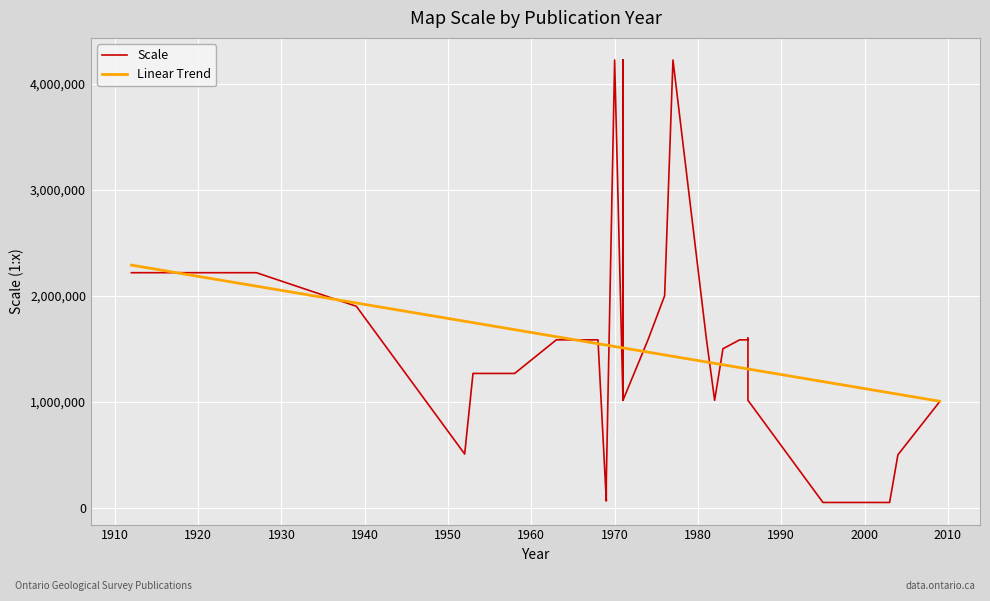

List the labels in order of value, largest first.

1970, 1971, 1977, 1912, 1927, 1976, 1939, 1981, 1986, 1963, 1968, 1974, 1985, 1986, 1983, 1953, 1957, 1958, 1958, 1982, 1971, 1971, 1986, 2009, 1952, 2004, 1969, 1969, 2003, 1995